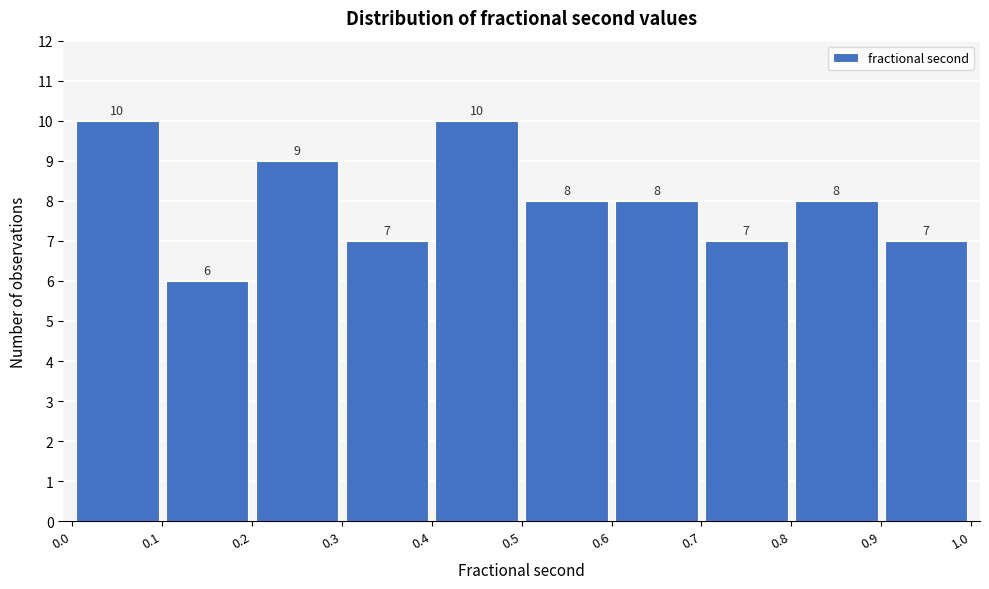

Reading left to right, list every bar in this chart as the range it spans on the x-axis followed by its height.

0.0 to 0.1: 10
0.1 to 0.2: 6
0.2 to 0.3: 9
0.3 to 0.4: 7
0.4 to 0.5: 10
0.5 to 0.6: 8
0.6 to 0.7: 8
0.7 to 0.8: 7
0.8 to 0.9: 8
0.9 to 1.0: 7